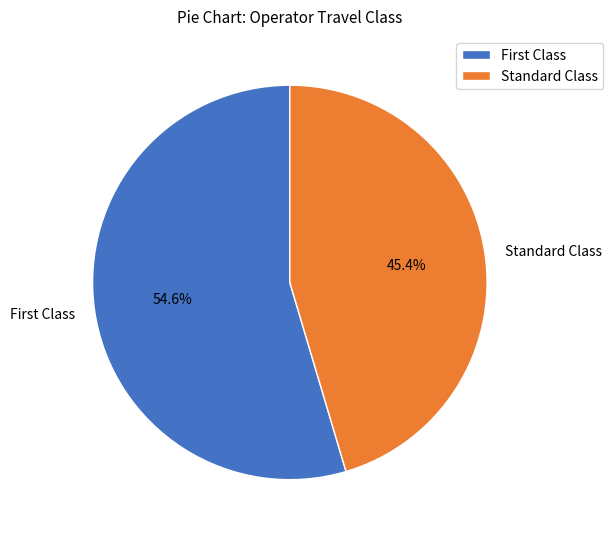

Count the number of slices in the pie.

2